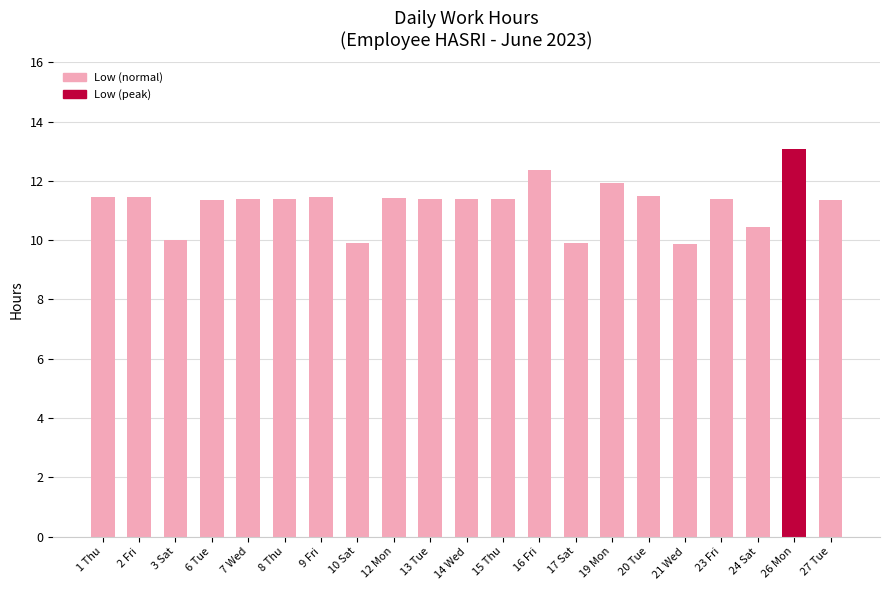

Are the bars horizontal?

No